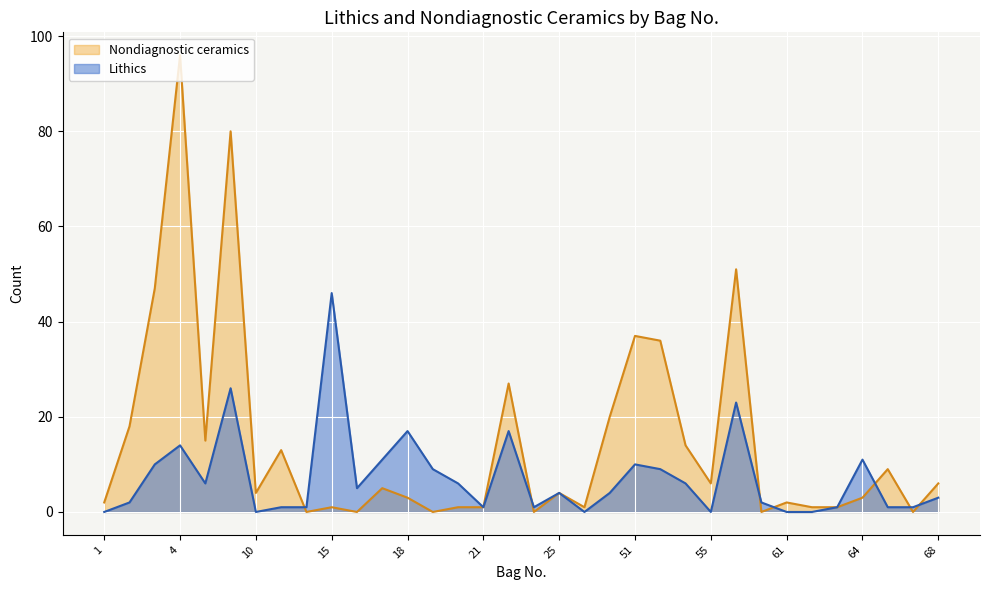

In Lithics (line), how many points are lower than both neighbors (excluding endpoints)?

7